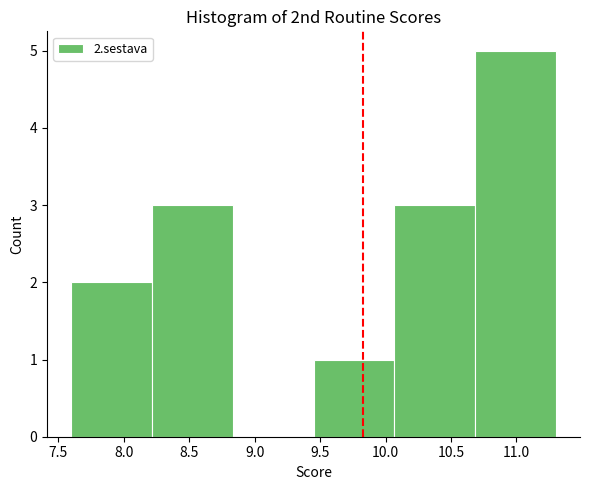

Which range on the x-axis has the tallest bar?

10.70 to 11.30